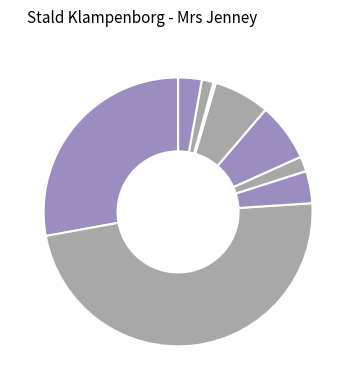

How many slices are in this pie chart?

9